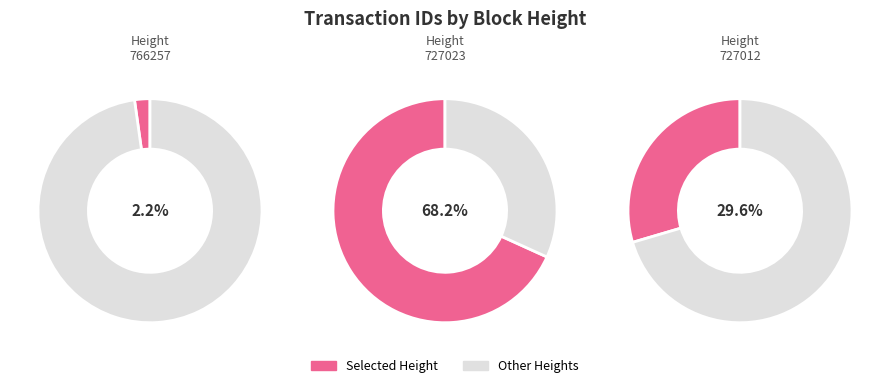

Does any single category account for the majority?

Yes